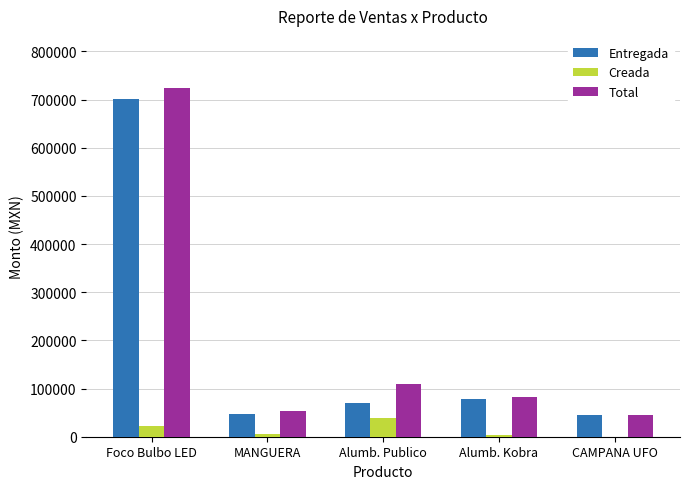

Is the value of Creada at CAMPANA UFO greater than the value of Entregada at MANGUERA?

No